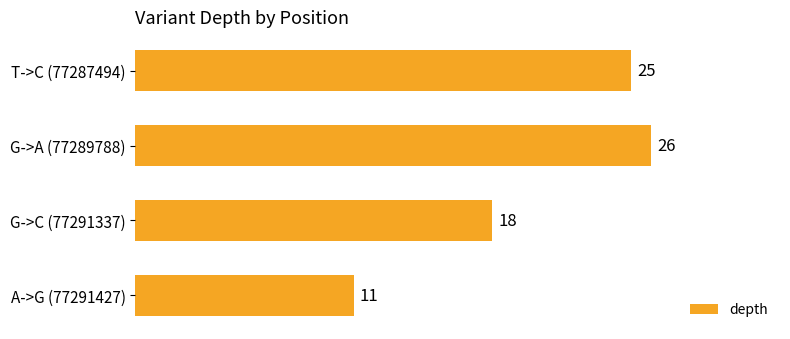

The chart shows a value of 18 at G->C (77291337). True or false?

True